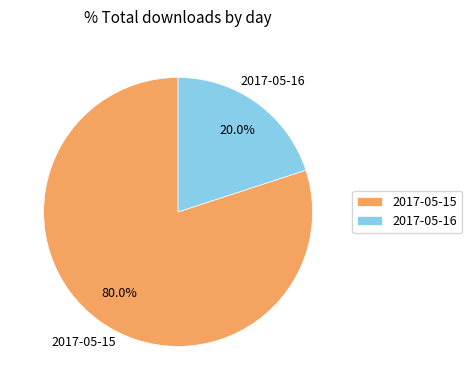

Which category has the biggest portion of the pie?

2017-05-15